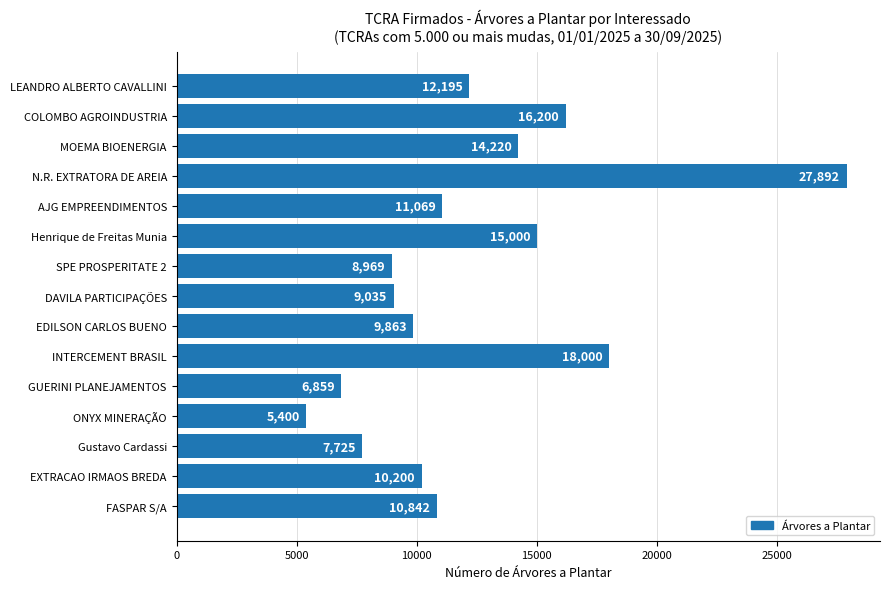

What is the change in value from ONYX MINERAÇÃO to COLOMBO AGROINDUSTRIA?

+10800